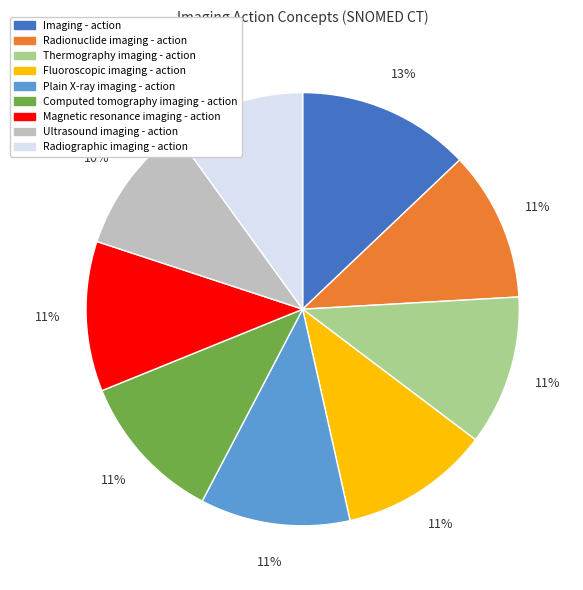

Is it true that Plain X-ray imaging - action is 11% of the pie?

True